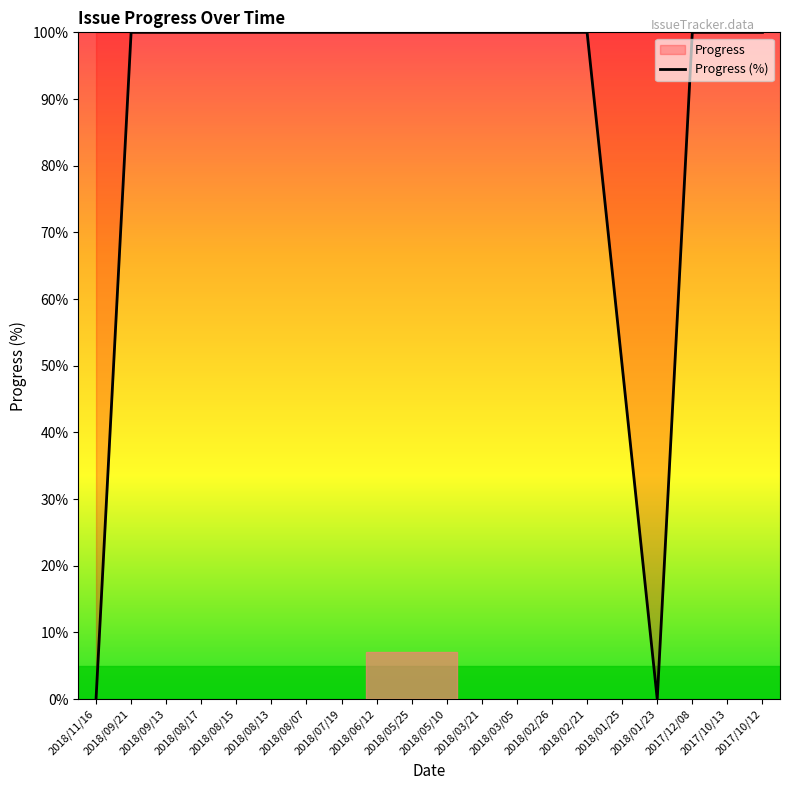

Read the value at 2018/09/13, to the nearest 50.

100